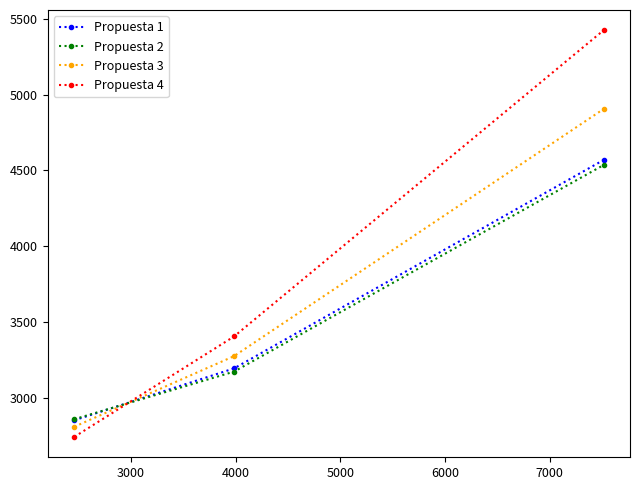

What is the sum of all Propuesta 3 values?

10984.3